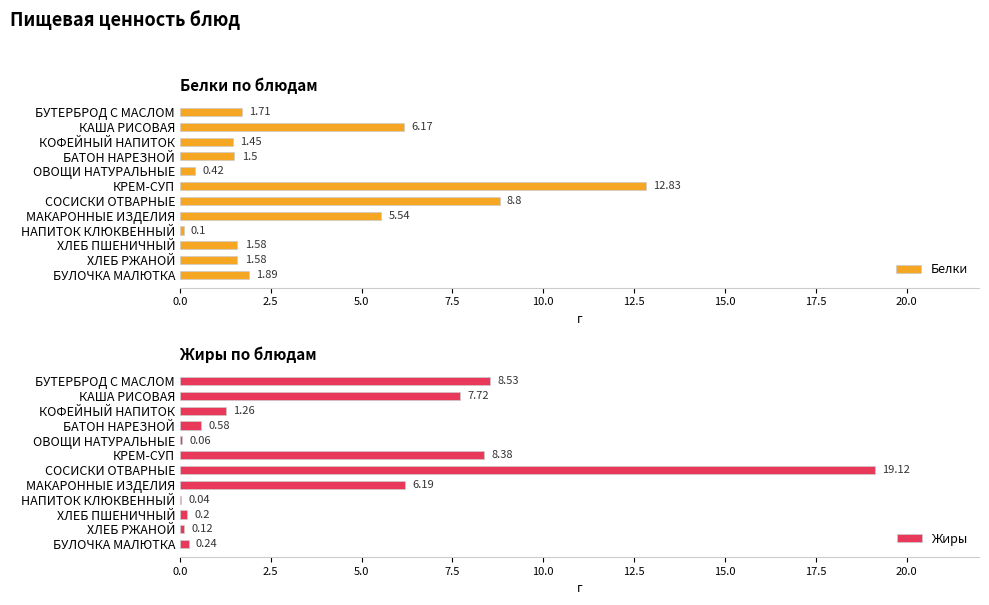

Which series has the largest total across all categories?

Жиры